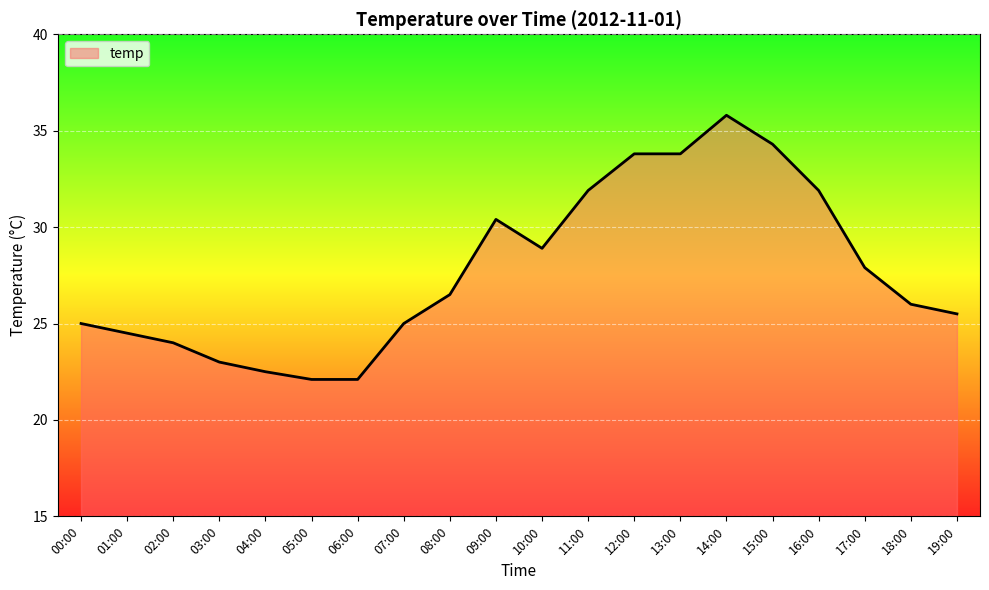

Approximately how many times larger is the value at 12:00 compared to 16:00?

1.1